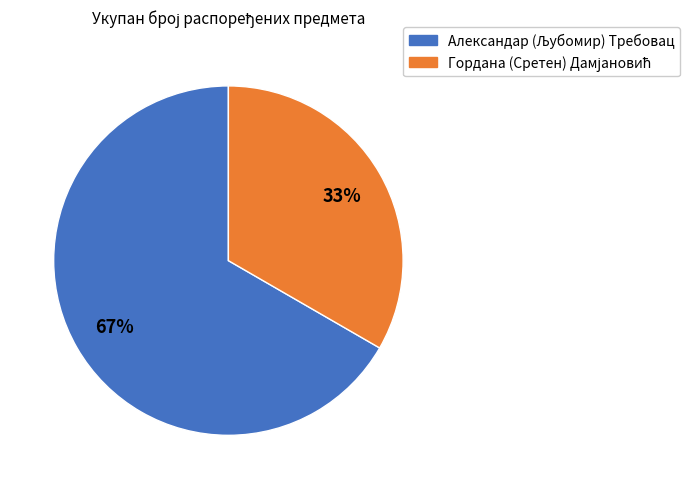

Does any single category account for the majority?

Yes